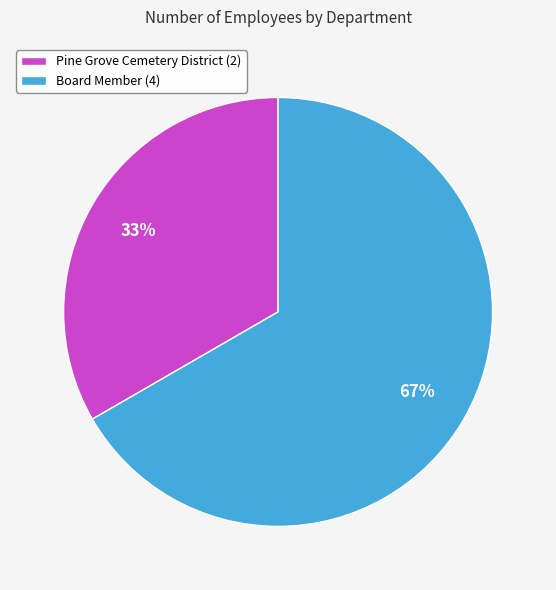

To the nearest percent, what percentage of the pie is Board Member?

67%